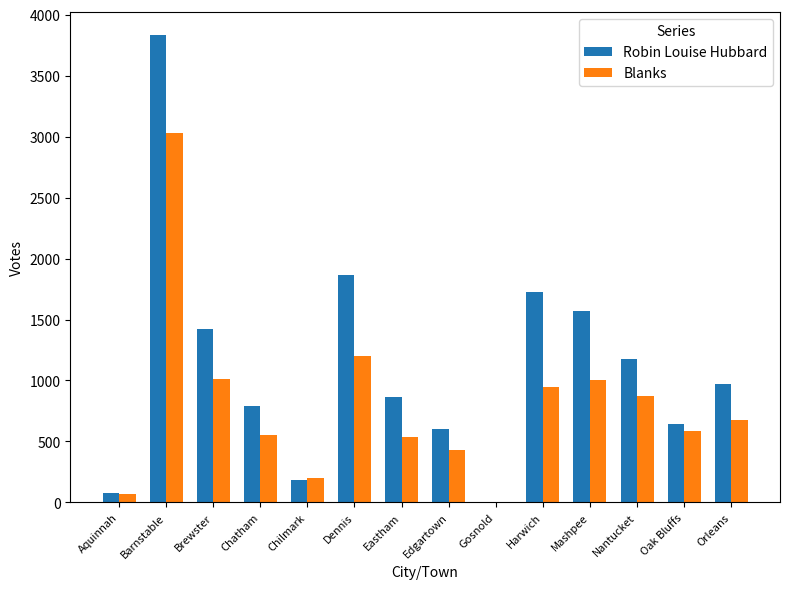

At which label is Blanks closest to 1520?

Dennis